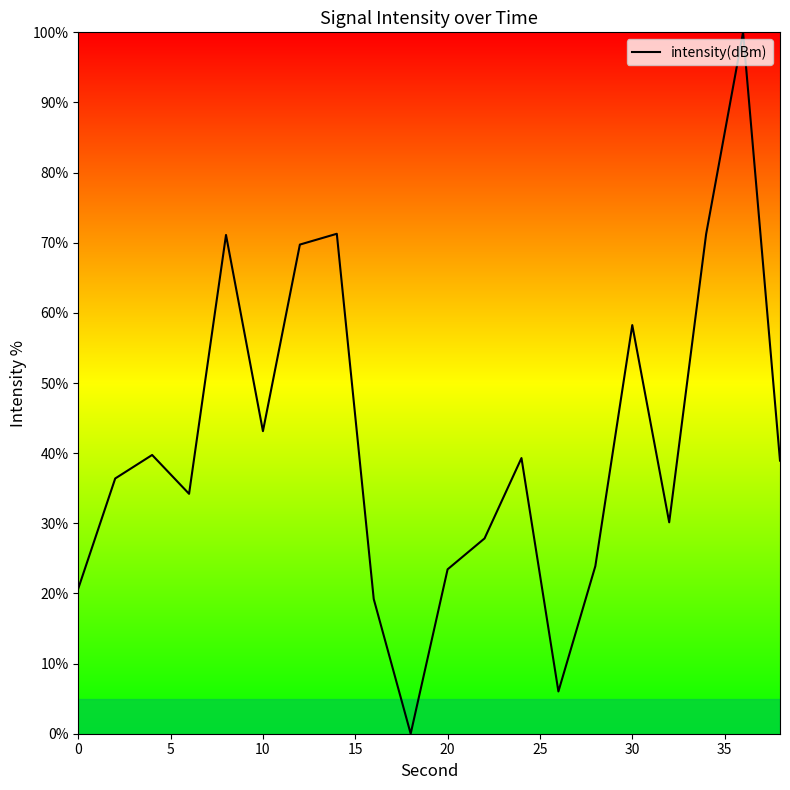

How many lines are shown in the chart?

1